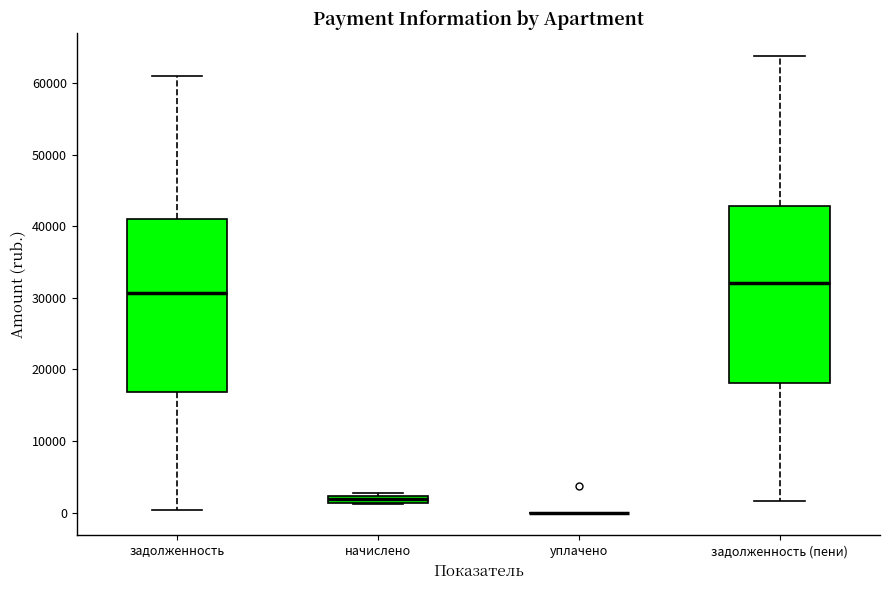

Where does the median line of the box for задолженность sit on the y-axis? The values are not printed on the chart, so give them approximately, as read against the axis.

31000